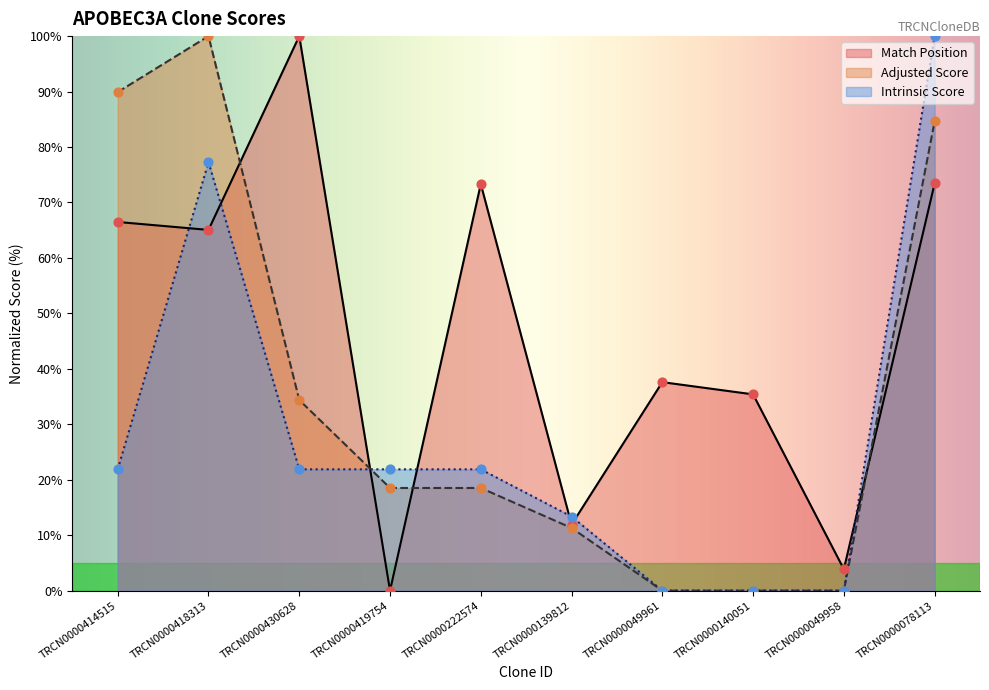

Is the value of Match Position at TRCN0000419754 greater than the value of Adjusted Score at TRCN0000418313?

No